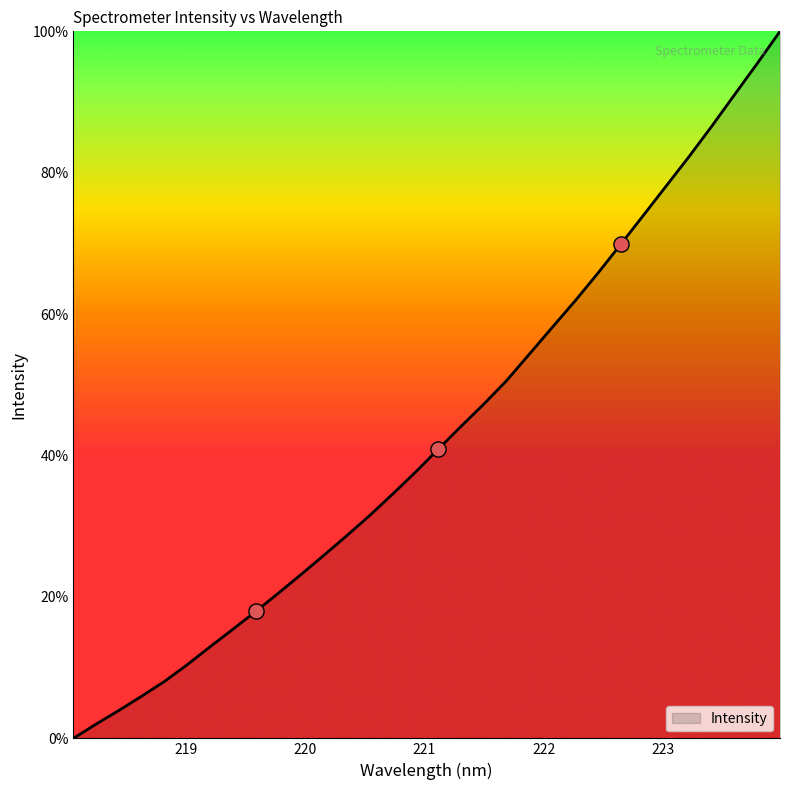

What is the difference between the maximum and minimum values?

100.0